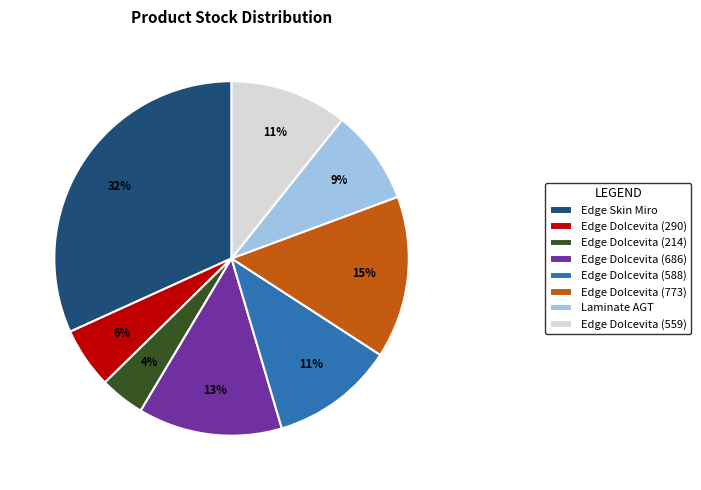

Does Edge Dolcevita (686) represent more than half of the total?

No